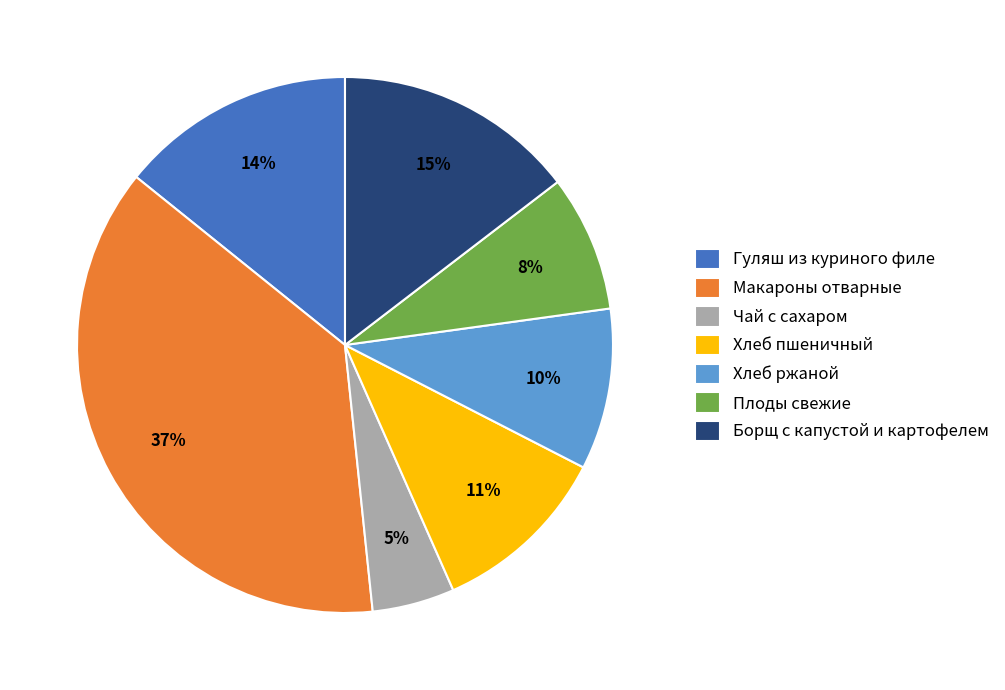

What percentage is the Борщ с капустой и картофелем slice, to the nearest percent?

15%